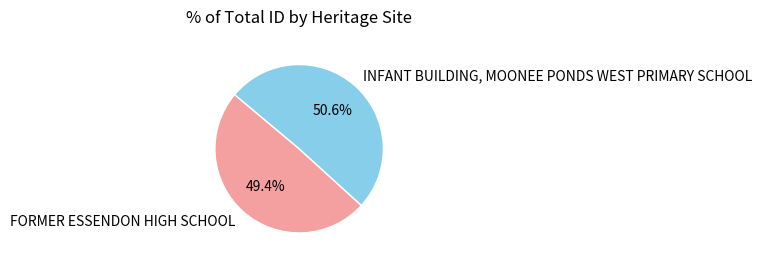

To the nearest percent, what is the average slice percentage?

50%